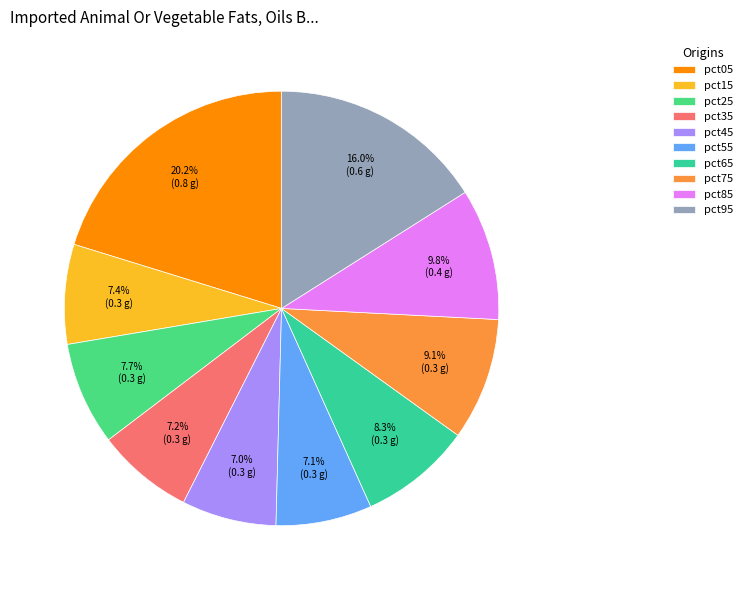

To the nearest percent, what portion does pct45 represent?

7%